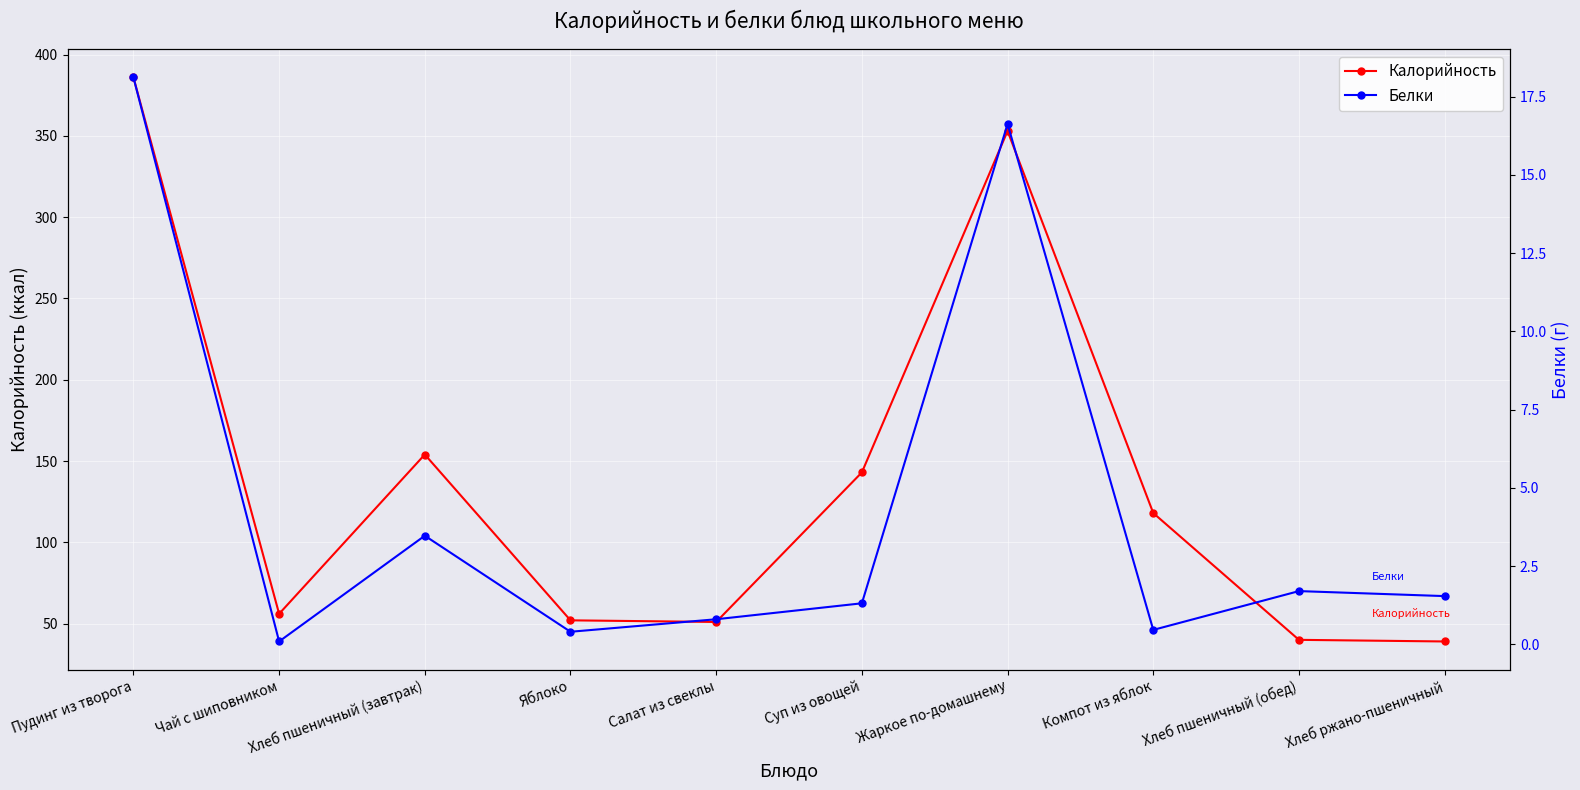

Where is the first local maximum for Калорийность?

Хлеб пшеничный (завтрак)